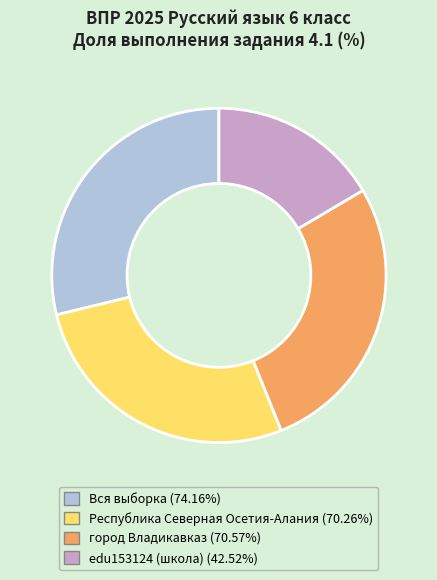

Do edu153124 (школа) (42.52%) and Вся выборка (74.16%) together represent more than half of the pie?

No